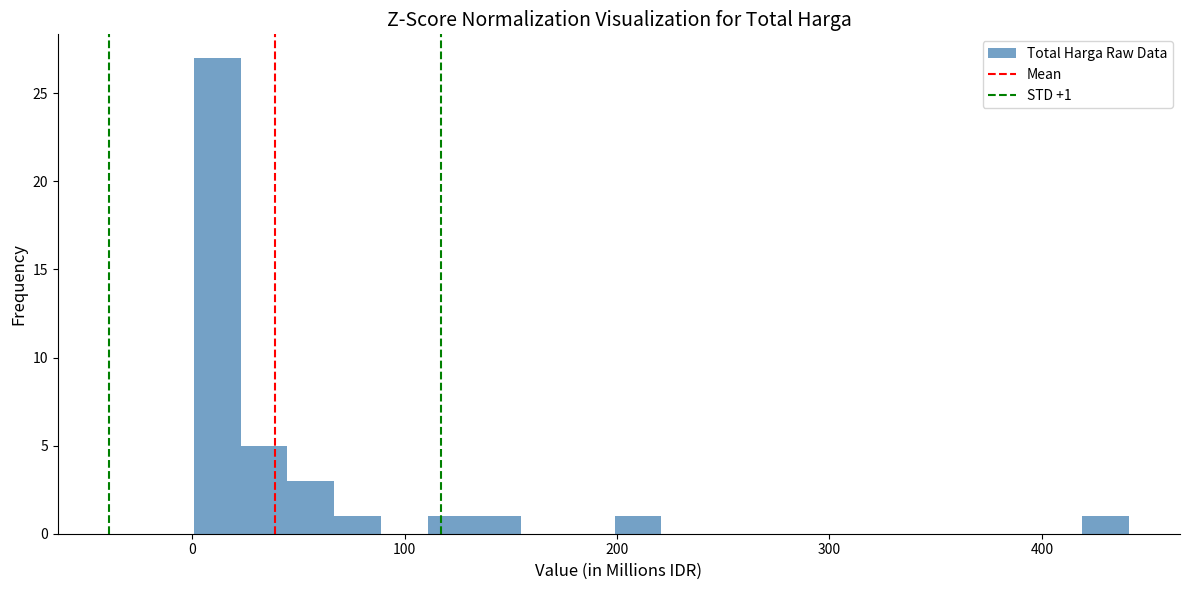

Around what value on the x-axis is the tallest bar? Give the approximate position of its centre, as read against the axis.

10